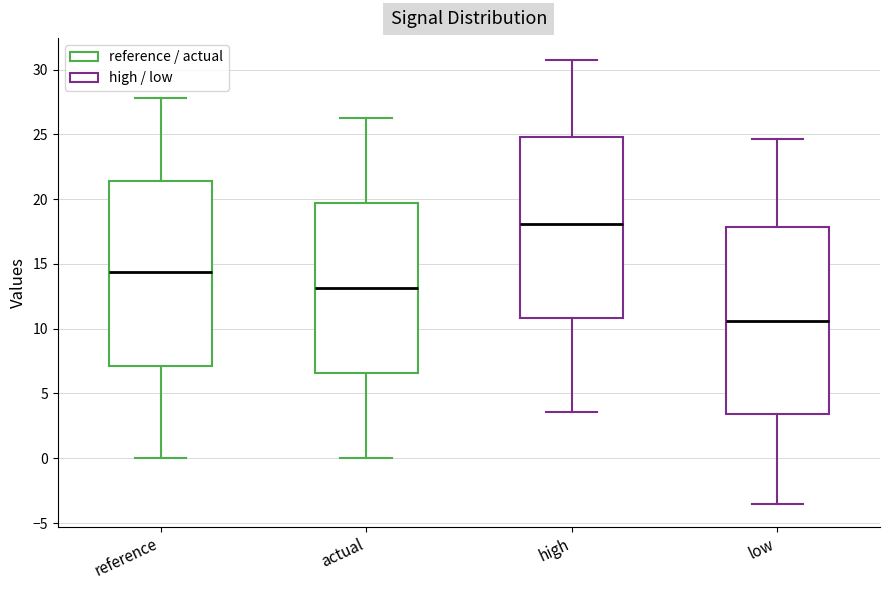

Which box has the highest median line?

high